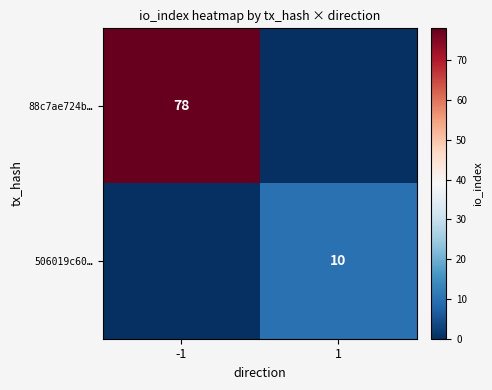

Is it true that 88c7ae724b… equals 78 at -1?

True